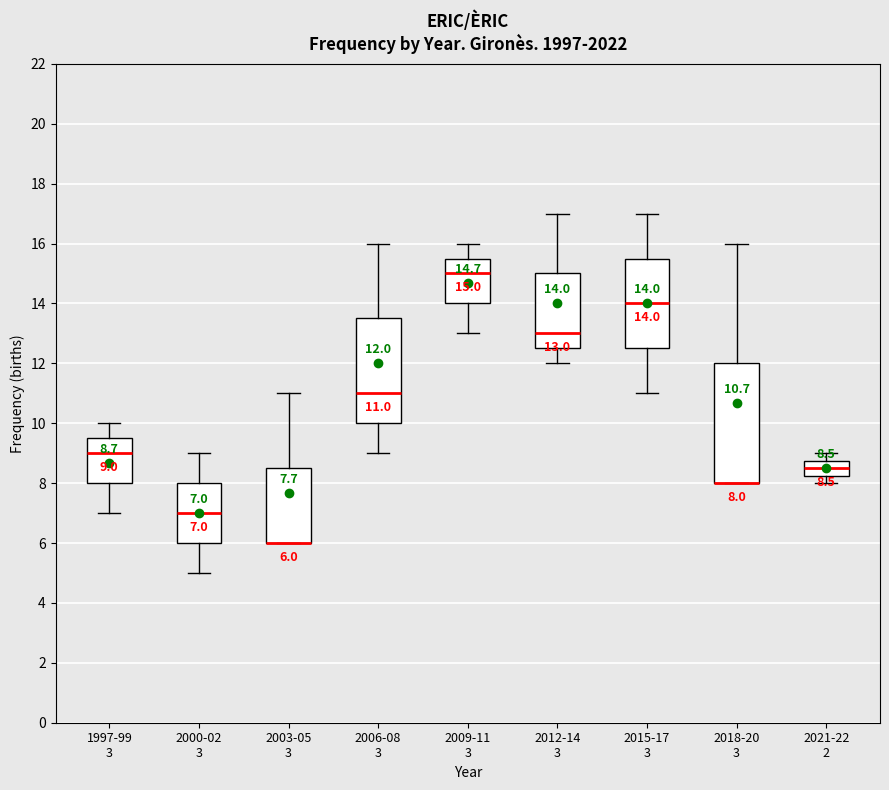

Which box is the tallest, from its lower edge to its upper edge?

2018-20 3